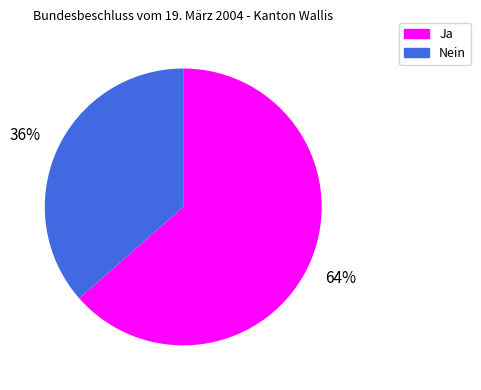

Between Nein and Ja, which is larger?

Ja